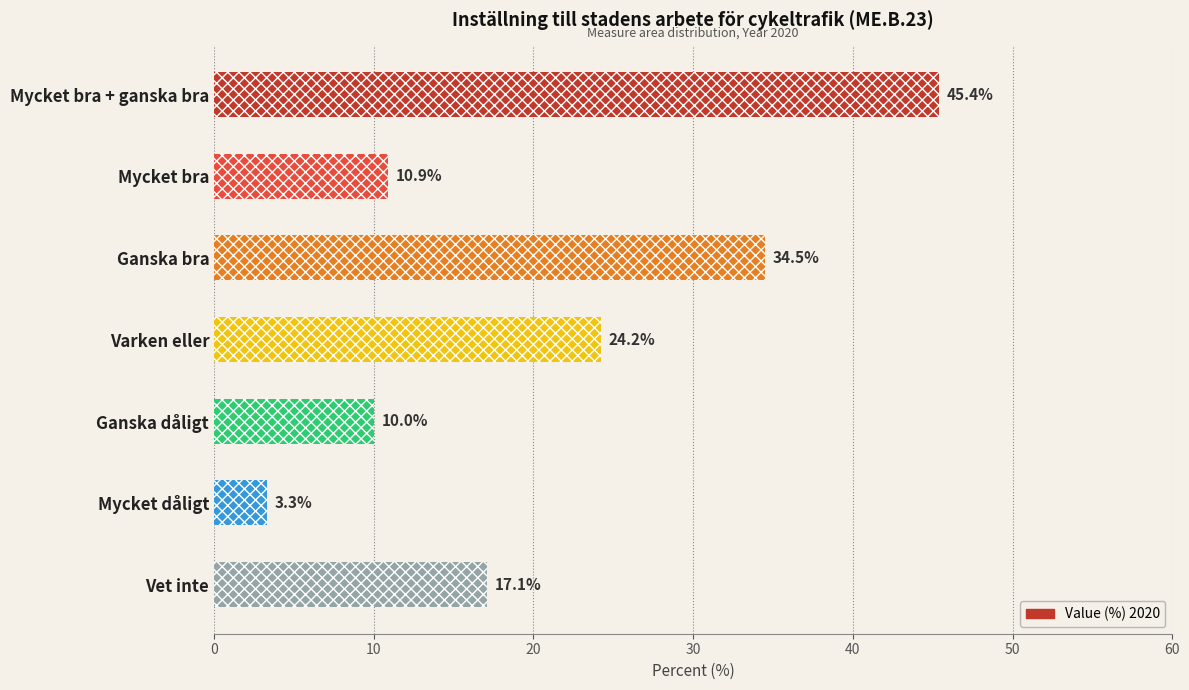

How many values exceed 17?

4